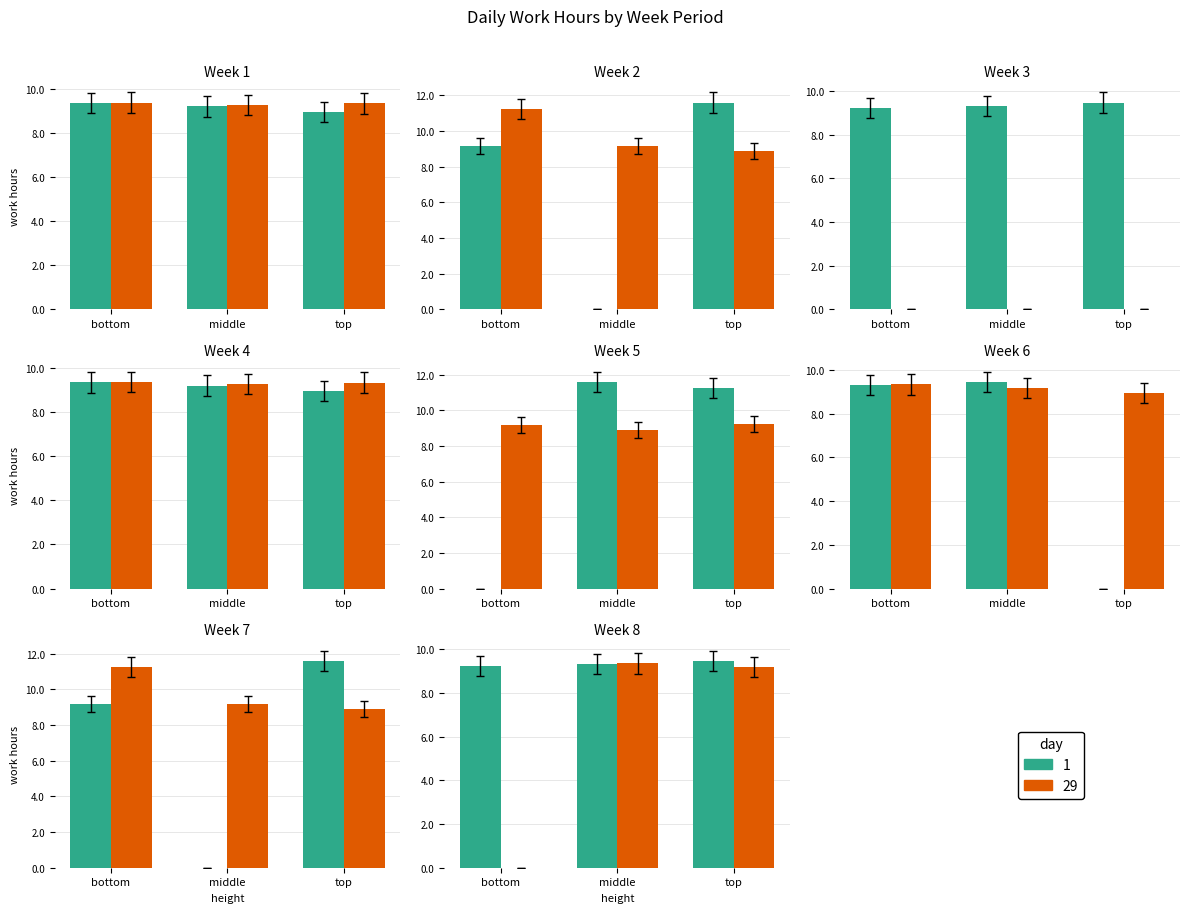

Are the bars horizontal?

No